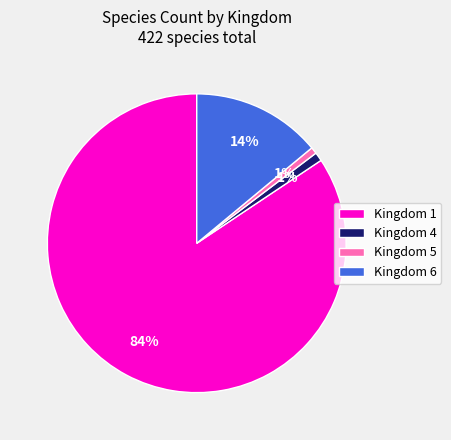

What is the largest slice in the pie chart?

Kingdom 1